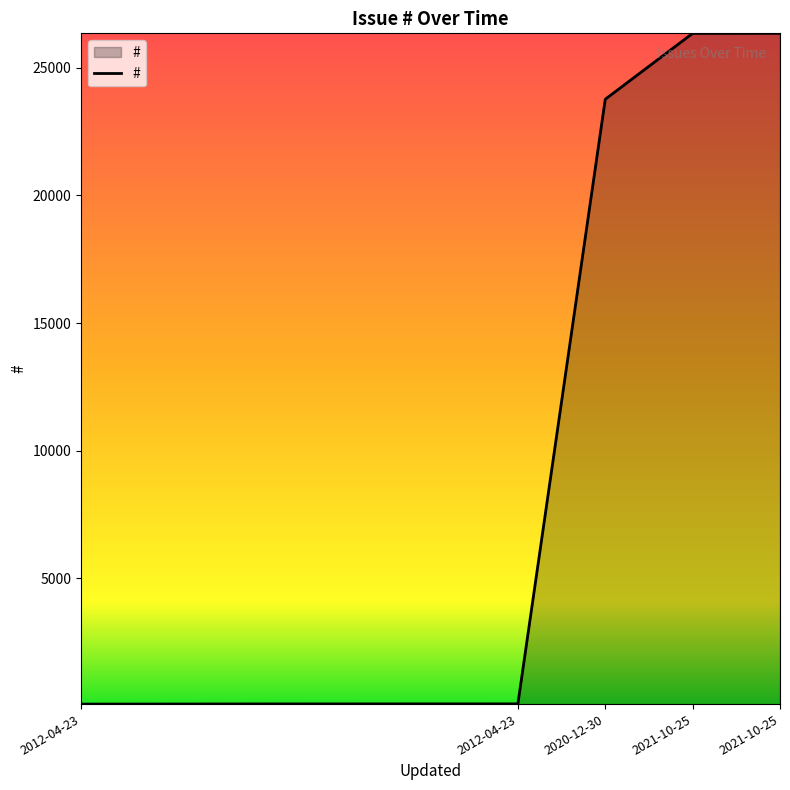

What is the greatest value displayed?

26354